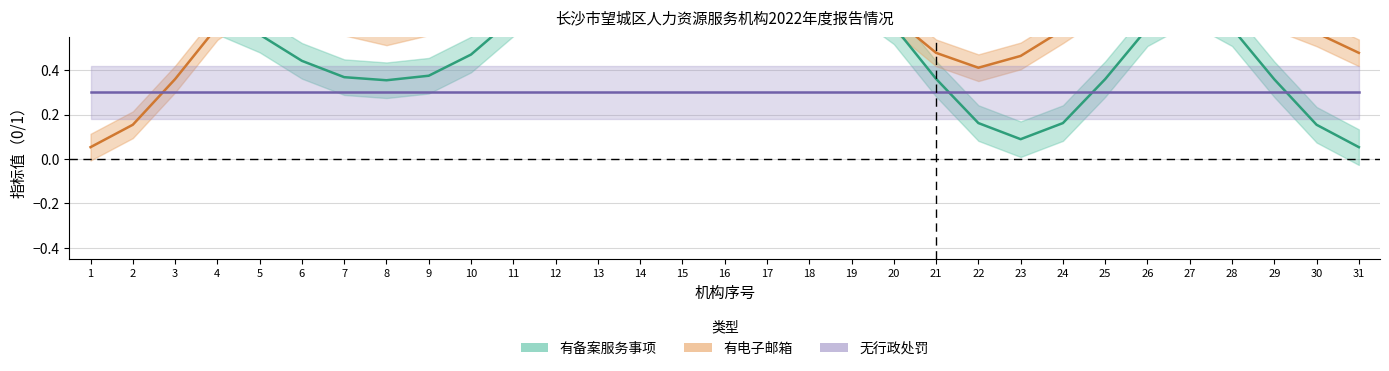

True or false: 有电子邮箱 and 有备案服务事项 intersect in this chart.

True